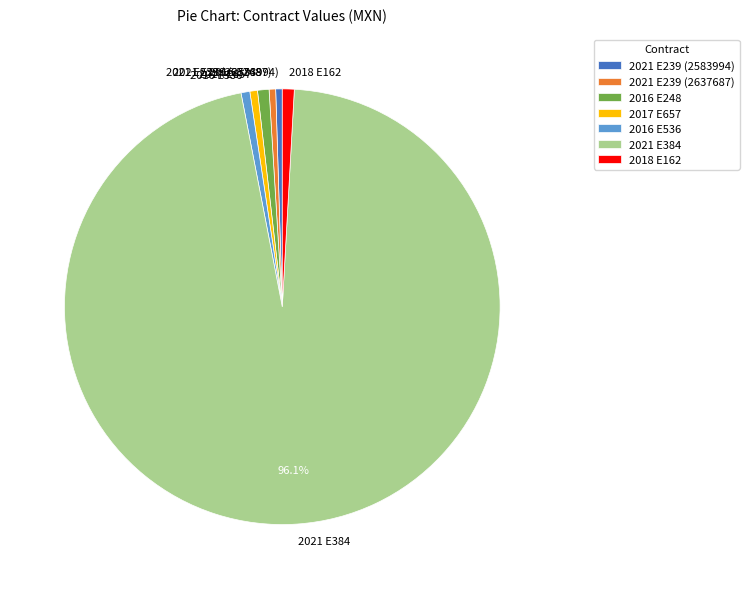

To the nearest percent, what portion does 2016 E248 represent?

1%